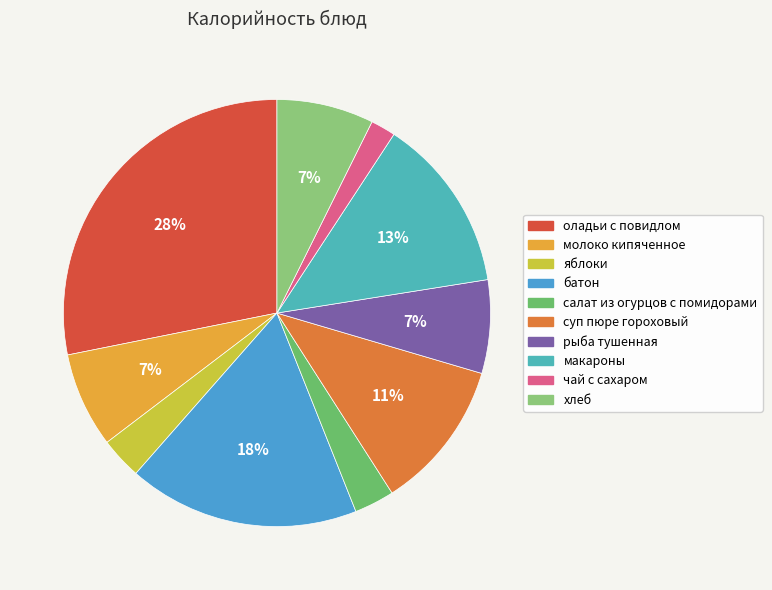

To the nearest percent, what percentage of the pie is макароны?

13%